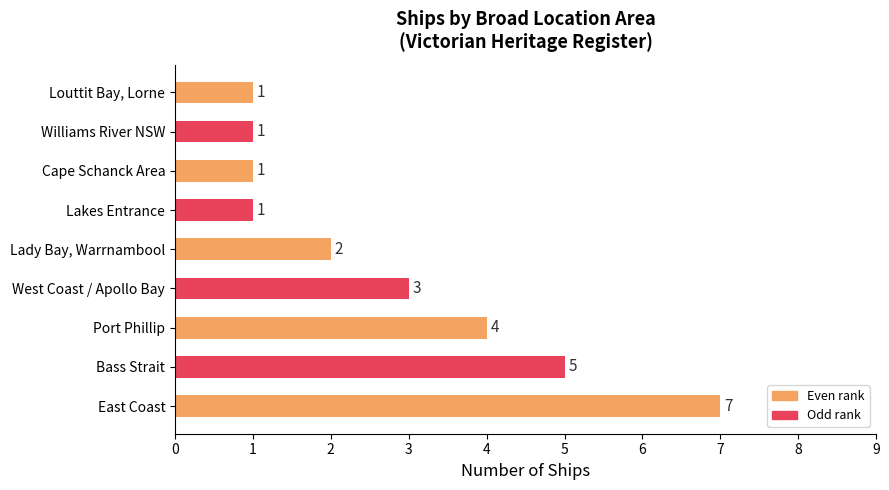

What is the sum of all values?

25